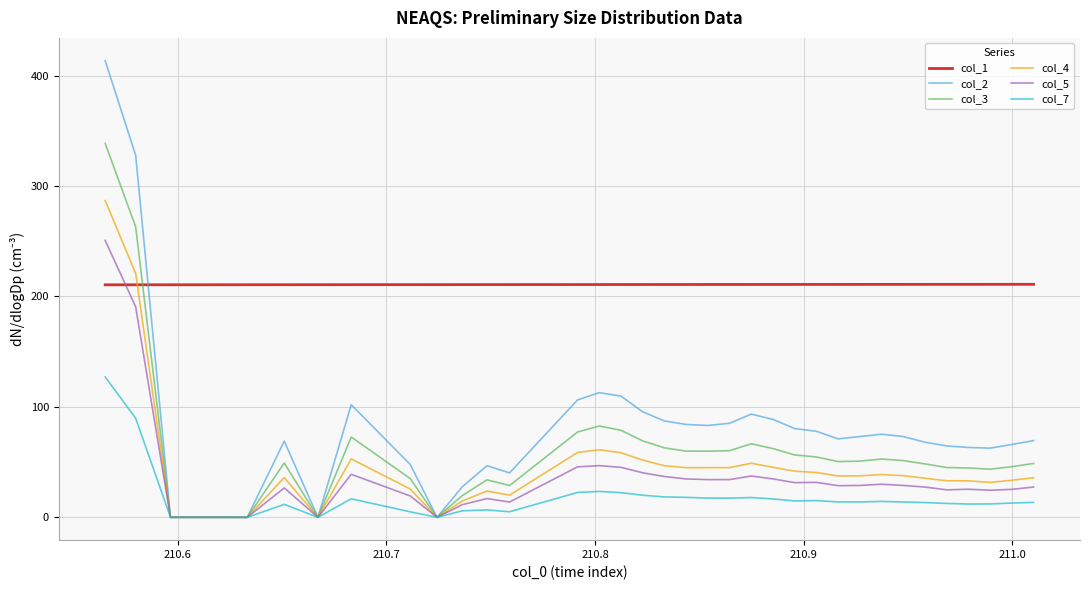

Which series has the widest spread of values?

col_2